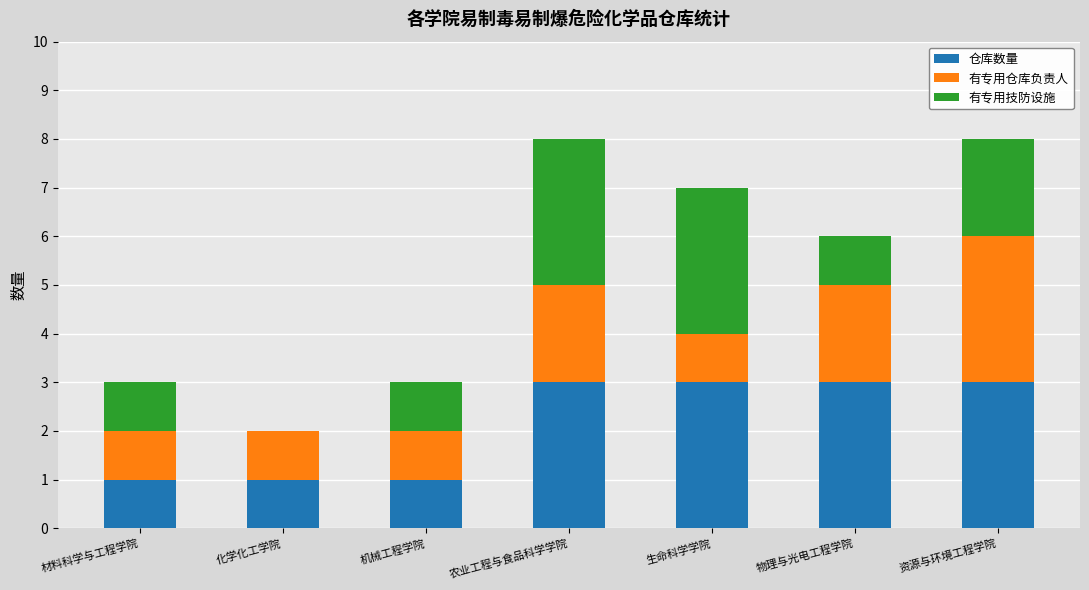

Reading left to right, transcribe the values for 仓库数量.

材料科学与工程学院=1	化学化工学院=1	机械工程学院=1	农业工程与食品科学学院=3	生命科学学院=3	物理与光电工程学院=3	资源与环境工程学院=3